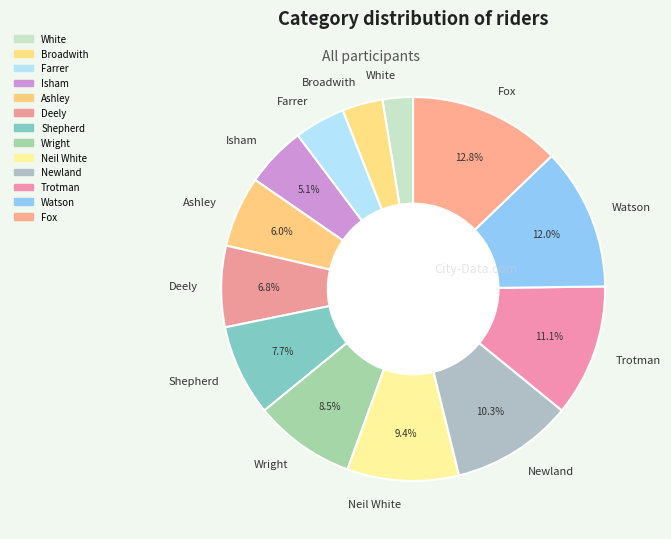

Which has a higher value, Shepherd or Wright?

Wright